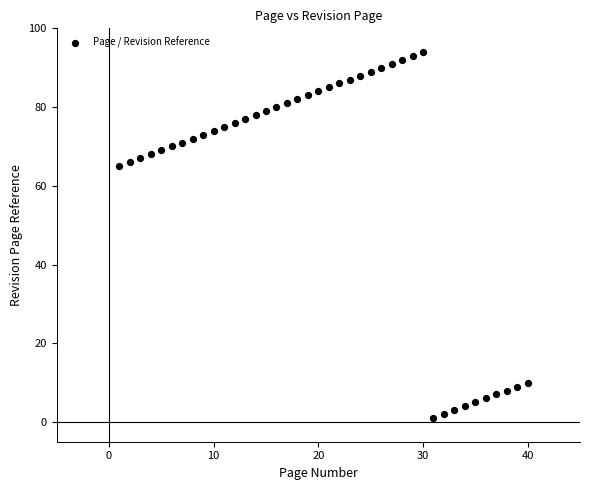

What is the range of X values (max minus min)?

39